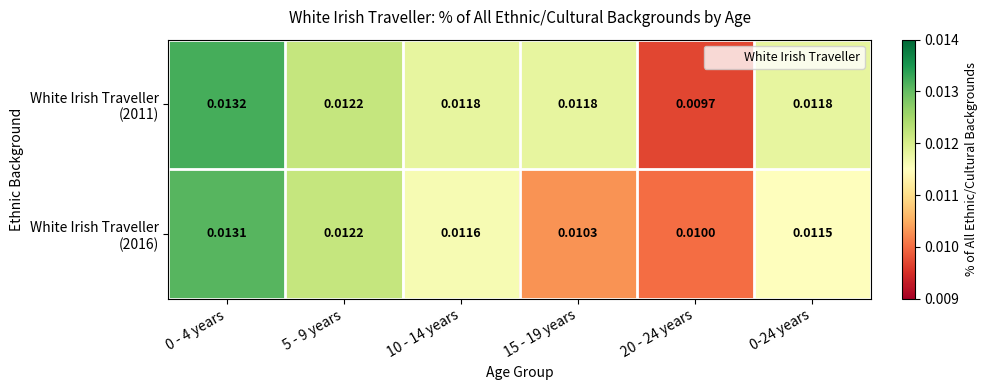

How many series are shown in this chart?

2